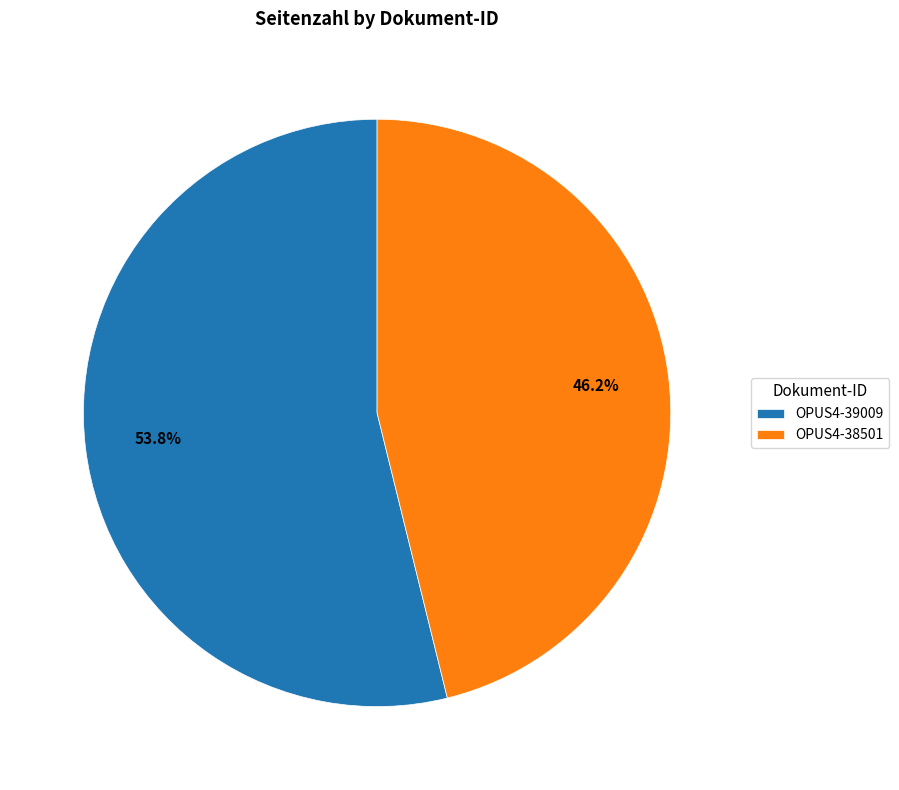

What is the total percentage of OPUS4-39009 and OPUS4-38501?

100.0%